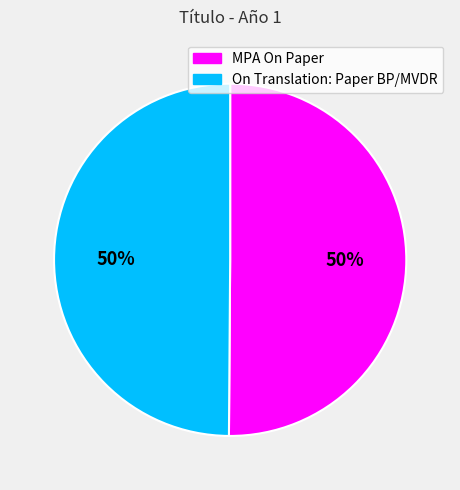

What is the ratio of the value at On Translation: Paper BP/MVDR to the value at MPA On Paper?

1.0